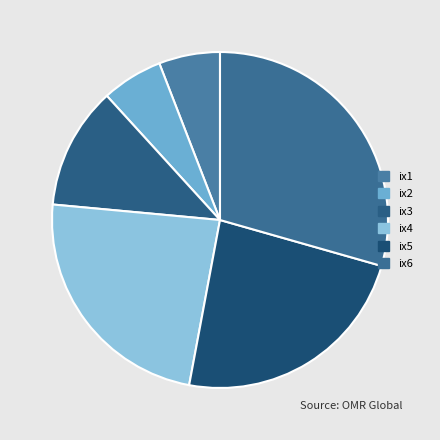

What is the largest slice in the pie chart?

ix6